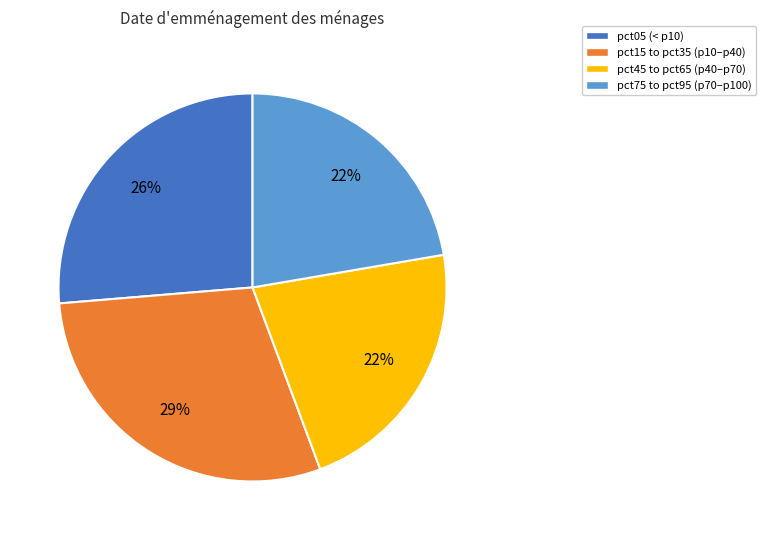

Is there any slice that represents more than half of the pie?

No